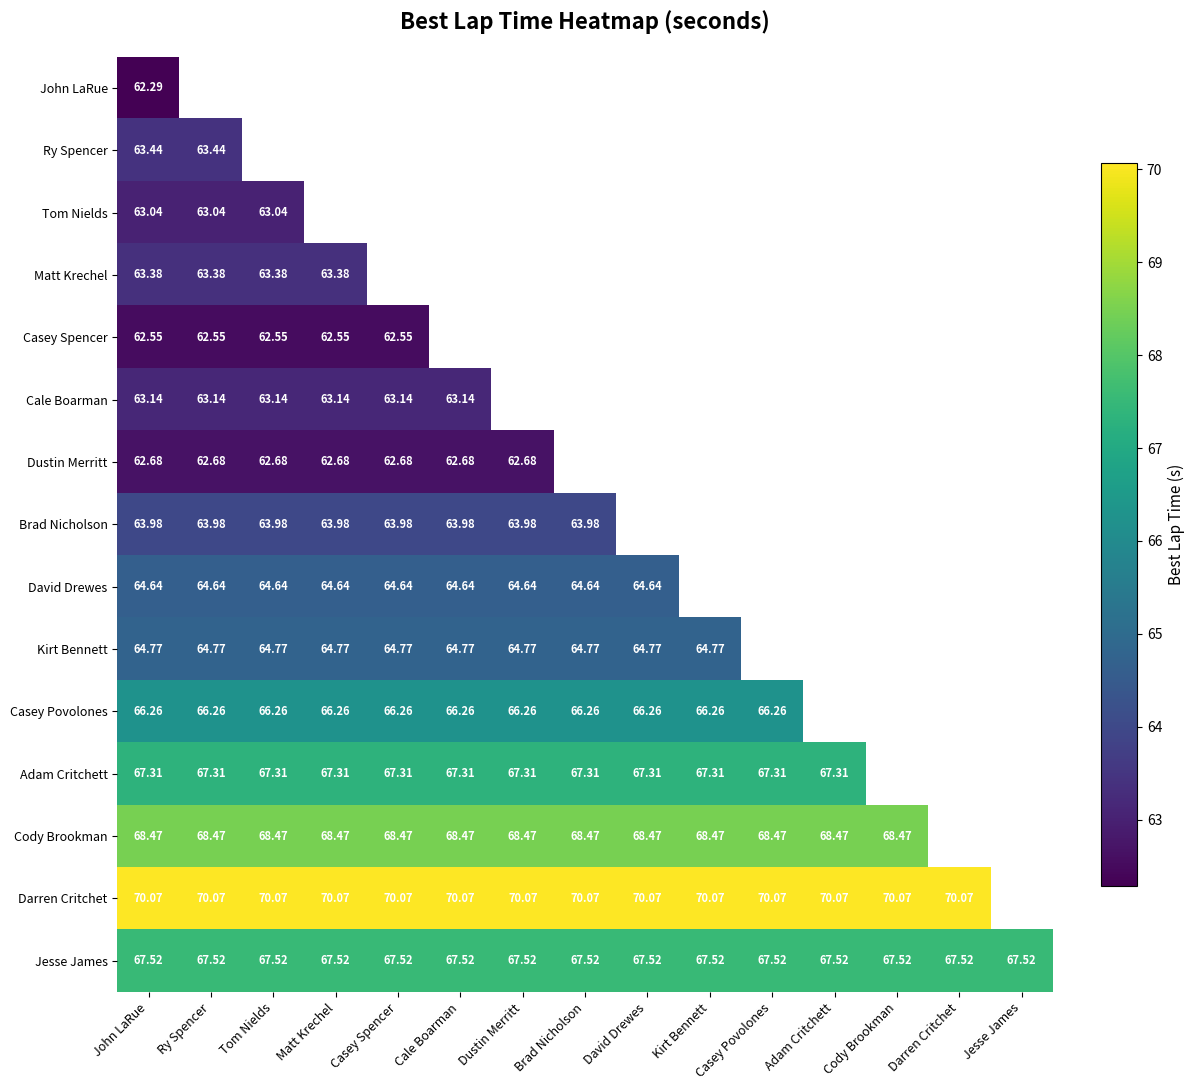

Is the value of David Drewes at Cale Boarman greater than the value of Adam Critchett at Adam Critchett?

No